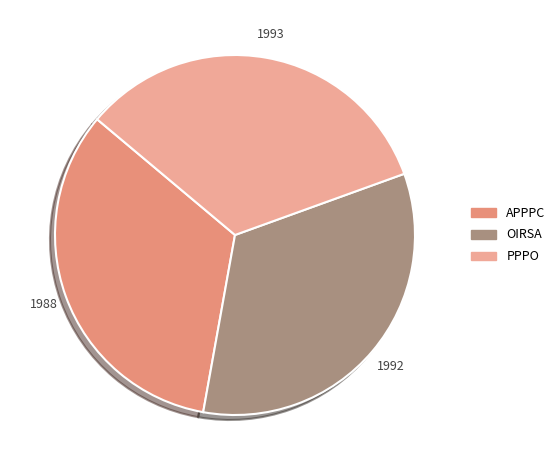

How many slices are in this pie chart?

3